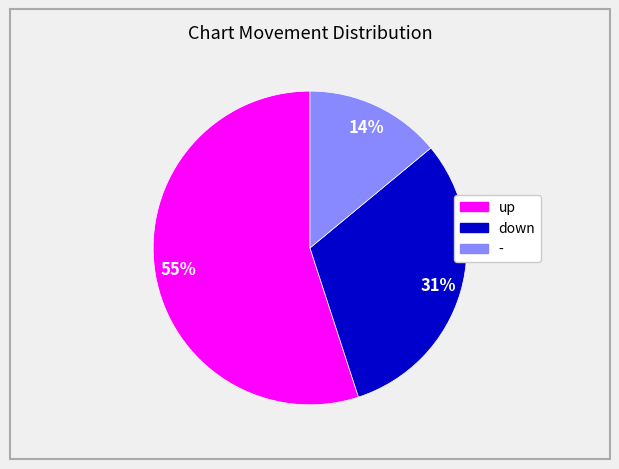

Combined, do up and down account for over 50%?

Yes